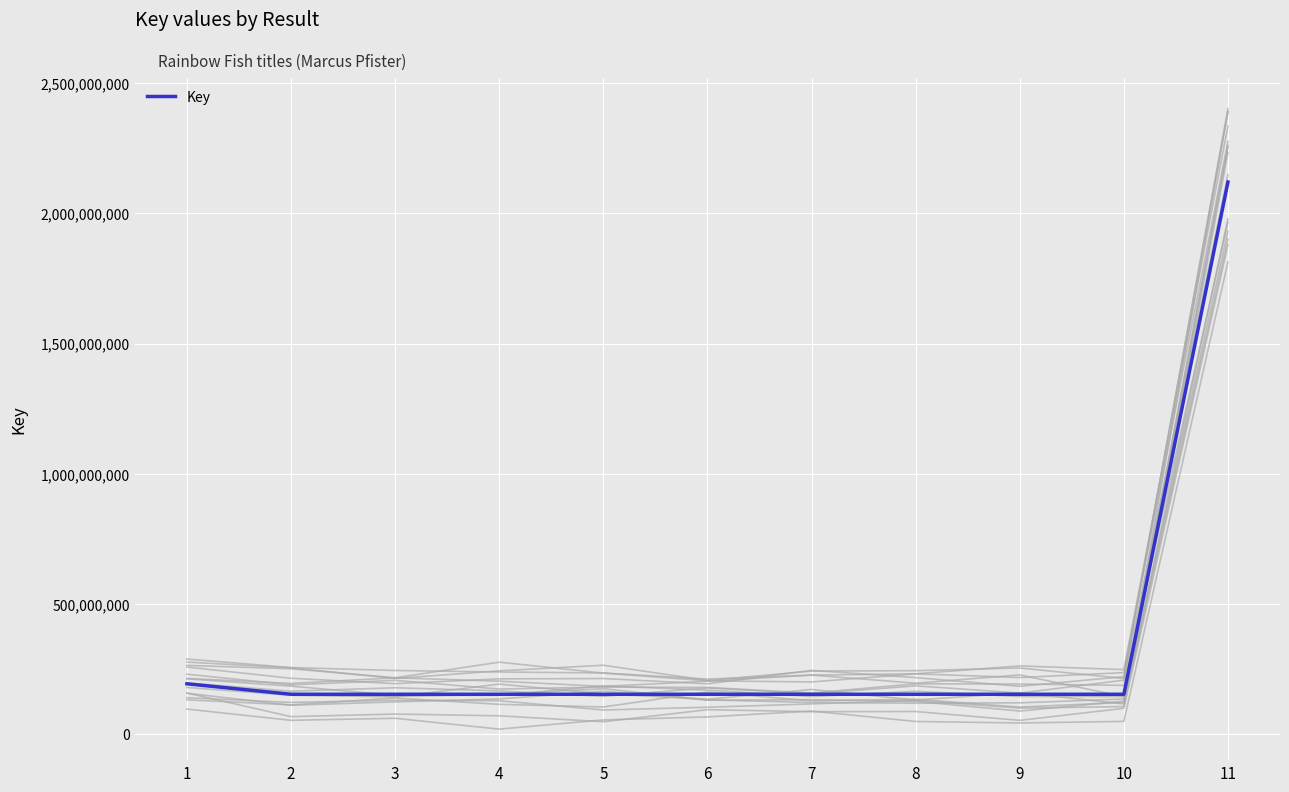

How many points are higher than both their immediate neighbors (excluding endpoints)?

3